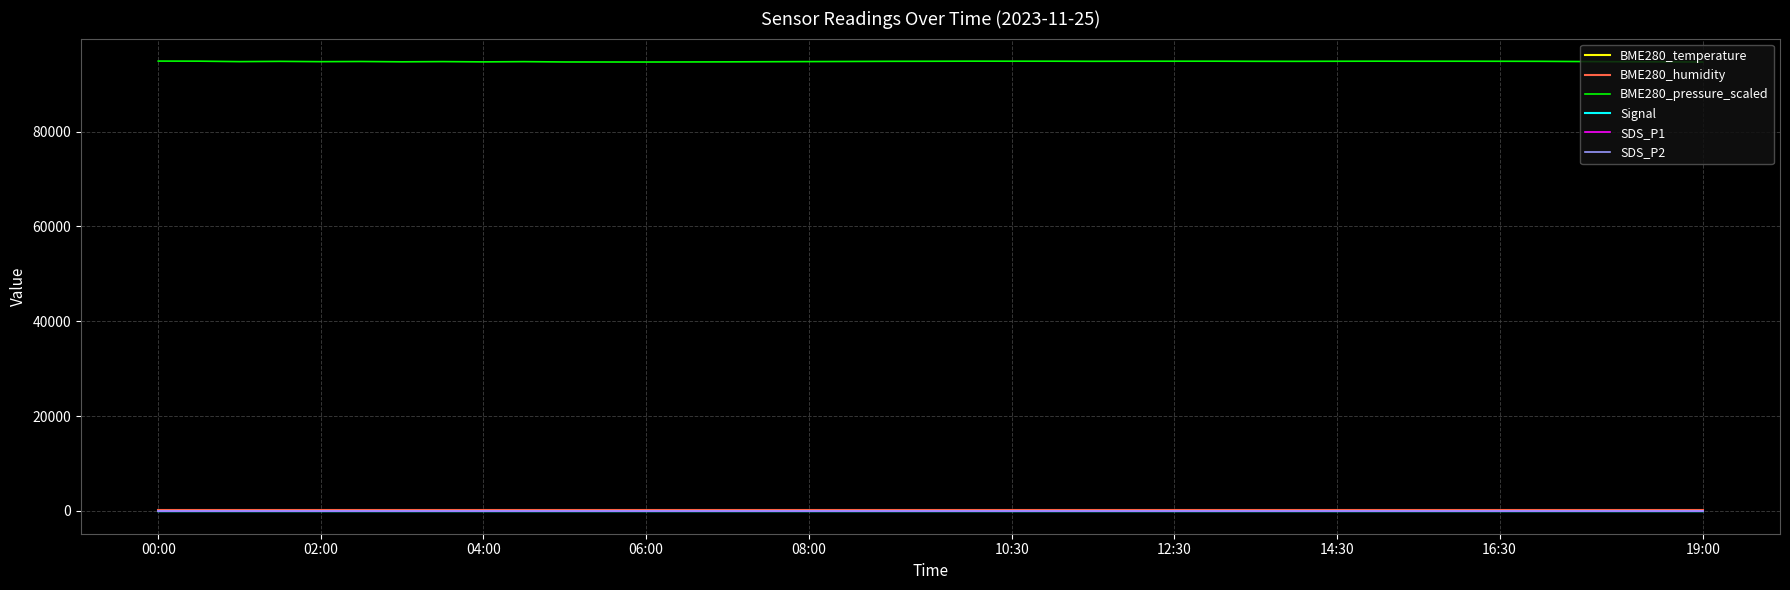

Is this an area chart (filled region under the line)?

No